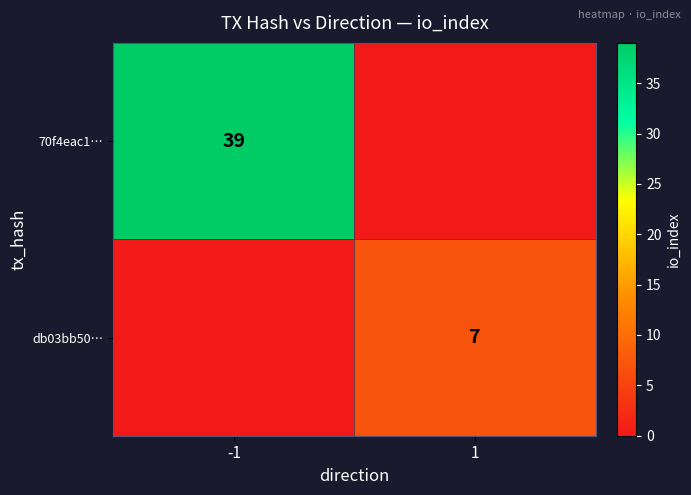

The value of 70f4eac1… at -1 is 66. True or false?

False